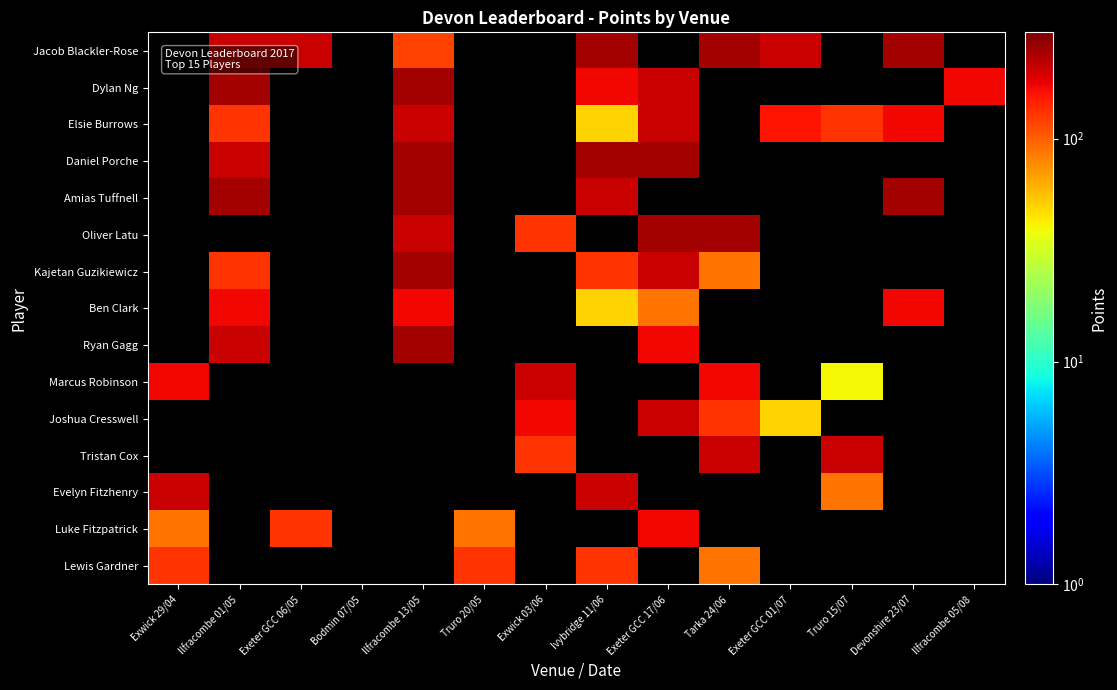

How many categories are shown in the chart?

14